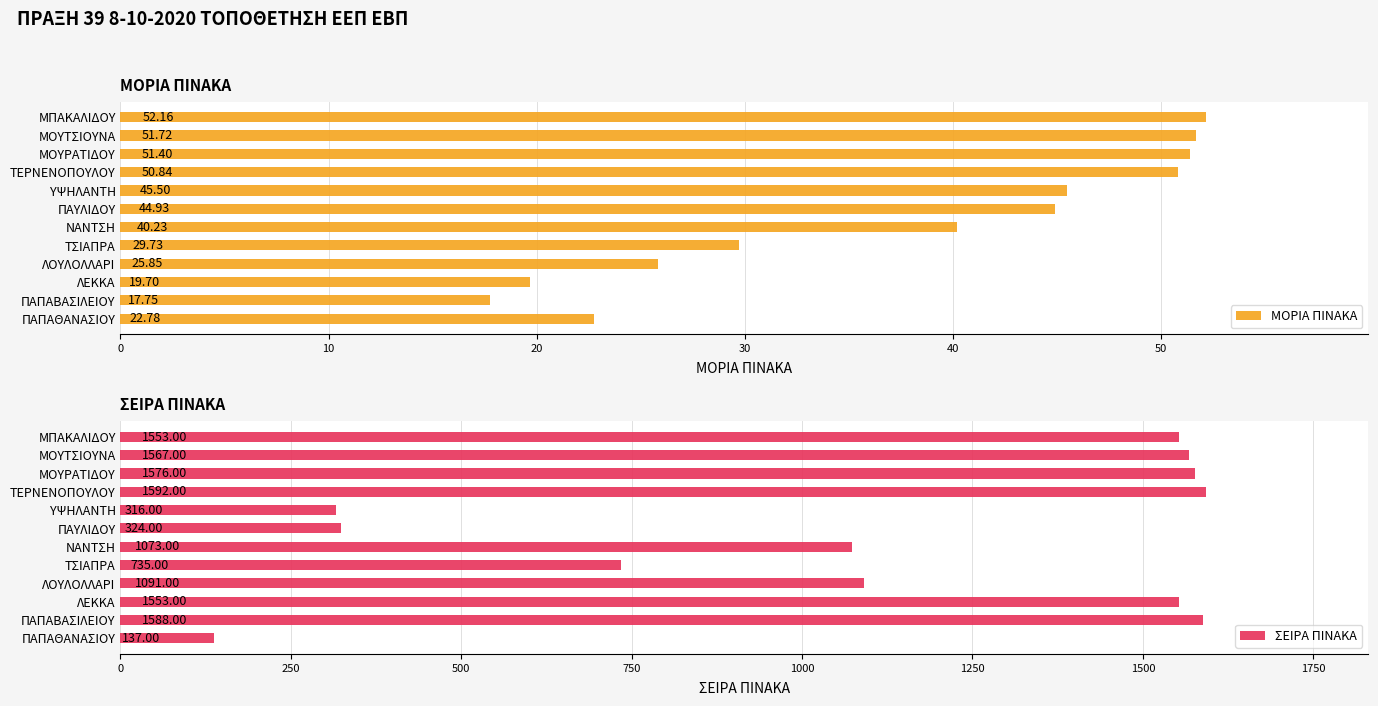

How many values in the ΣΕΙΡΑ ΠΙΝΑΚΑ series exceed 1553?

4